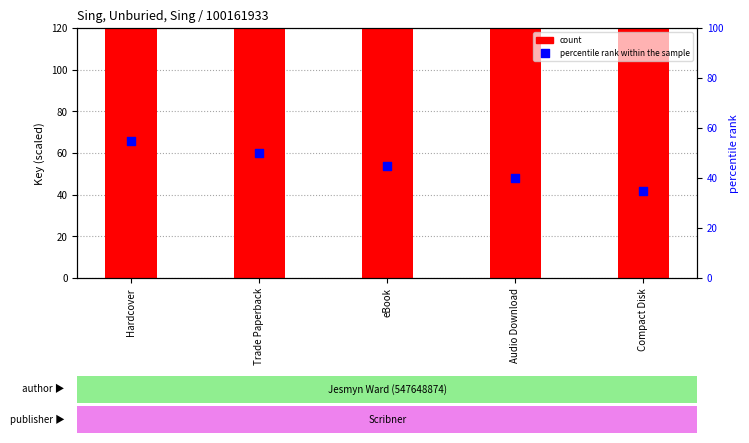

What are all the series names shown in the legend?

count, percentile rank within the sample